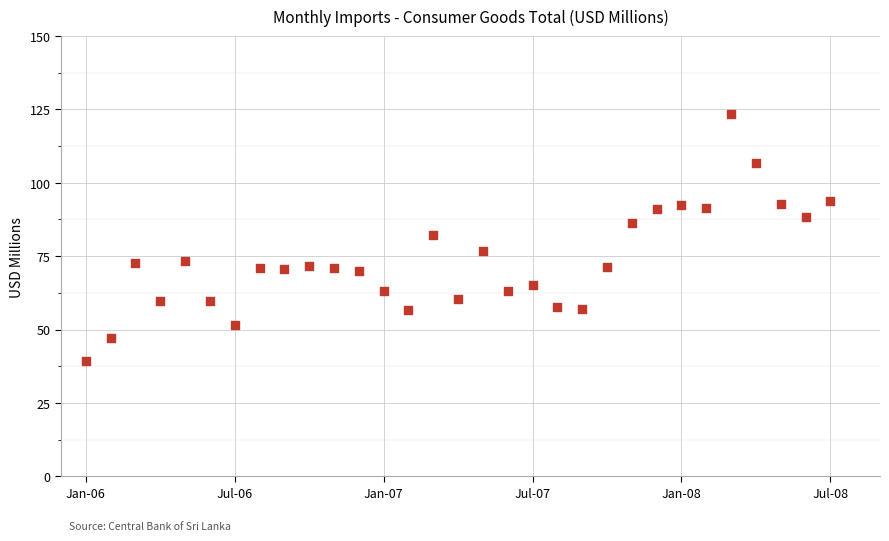

What is the range of Y values (max minus min)?

84.3